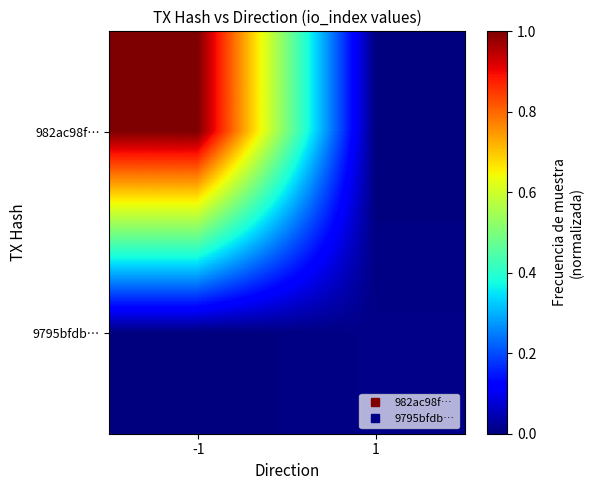

Which series has the largest total across all categories?

982ac98f…